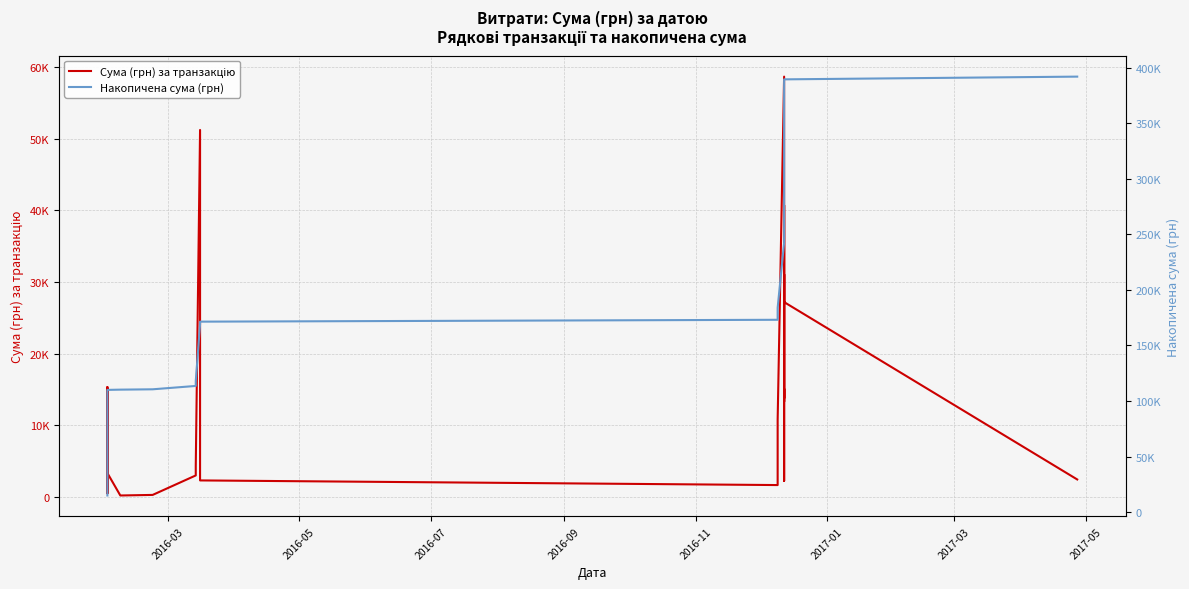

List the series in order of their peak value, highest first.

Накопичена сума (грн), Сума (грн) за транзакцію